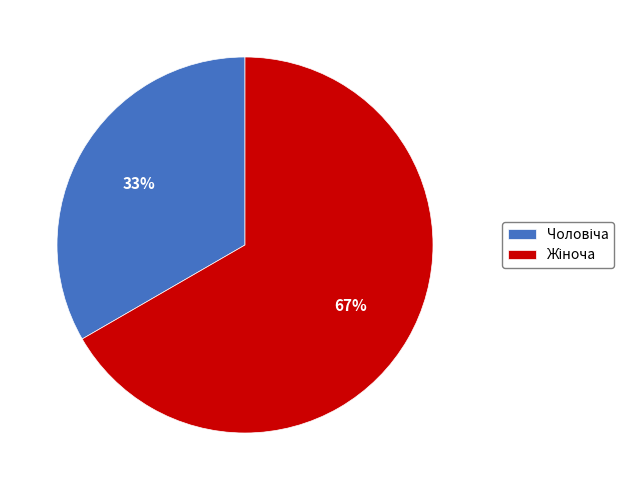

Does any single category account for the majority?

Yes